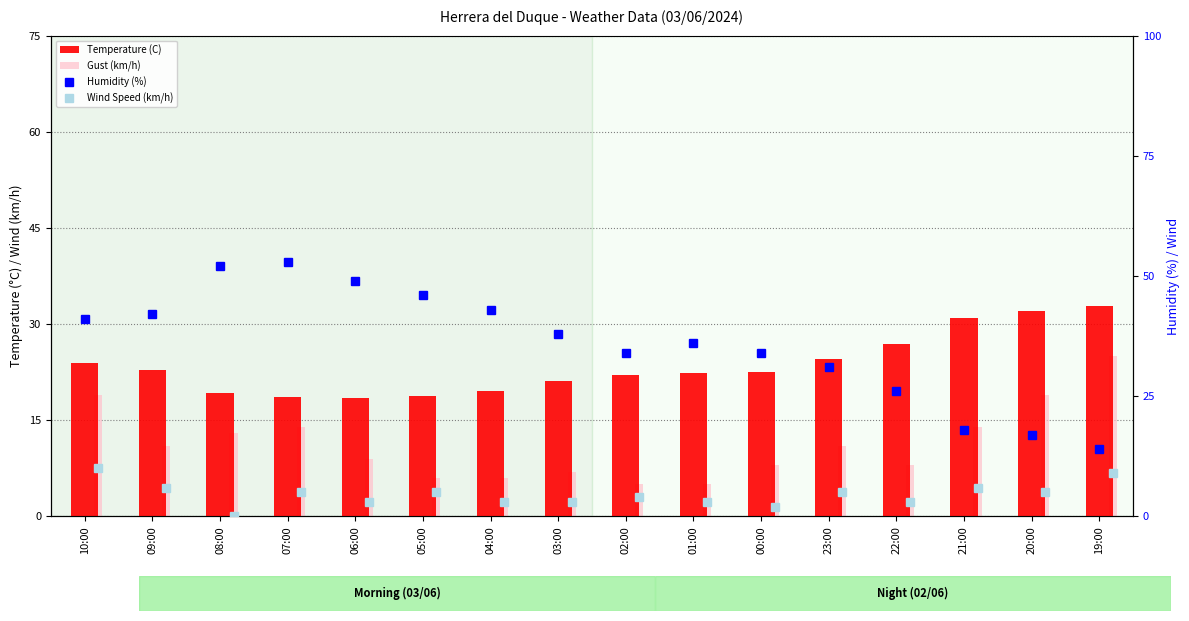

What is the highest value of the Humidity (%) series?

53.0